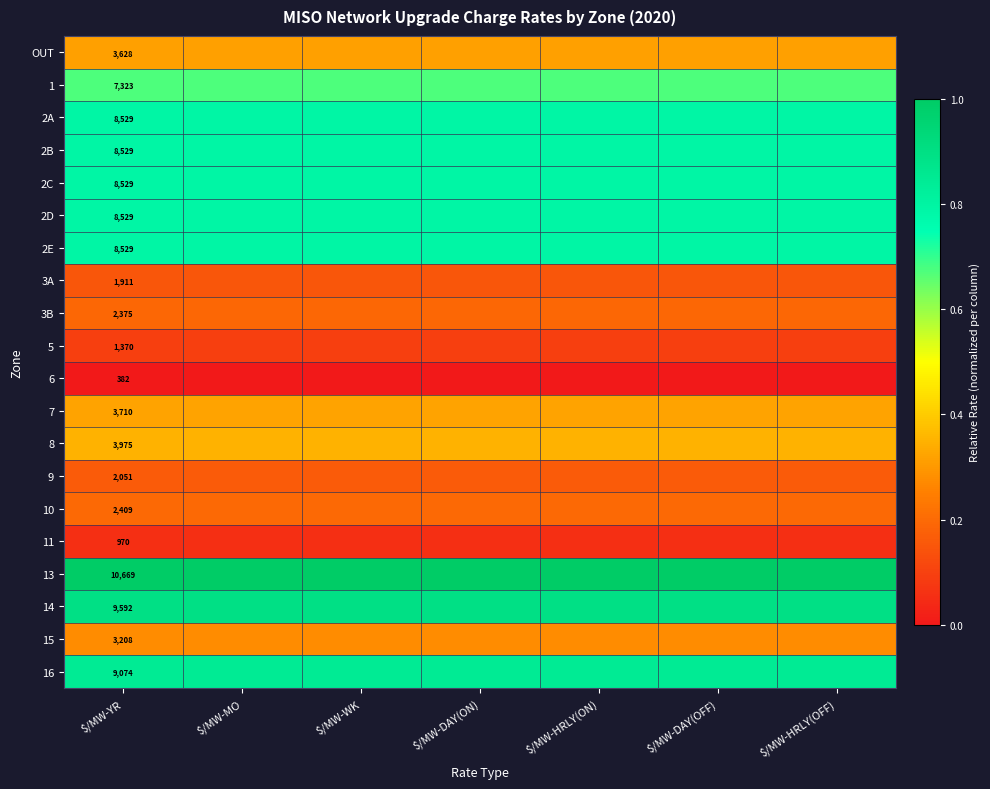

At which category is the sum across all series the highest?

$/MW-HRLY(OFF)